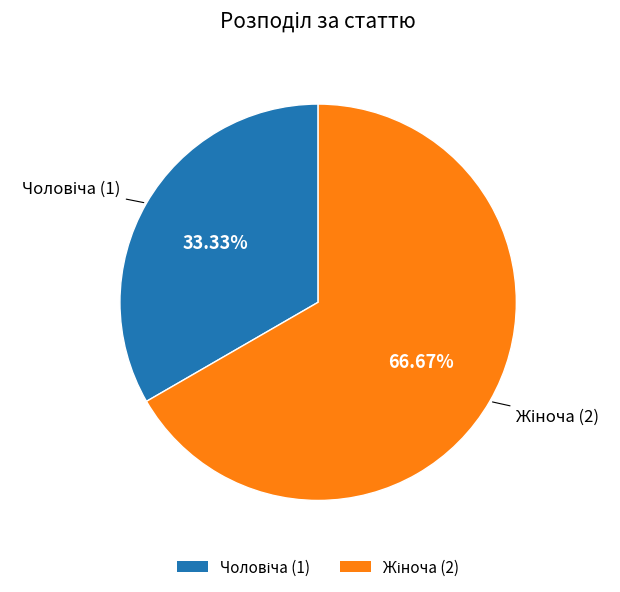

Is there any slice that represents more than half of the pie?

Yes